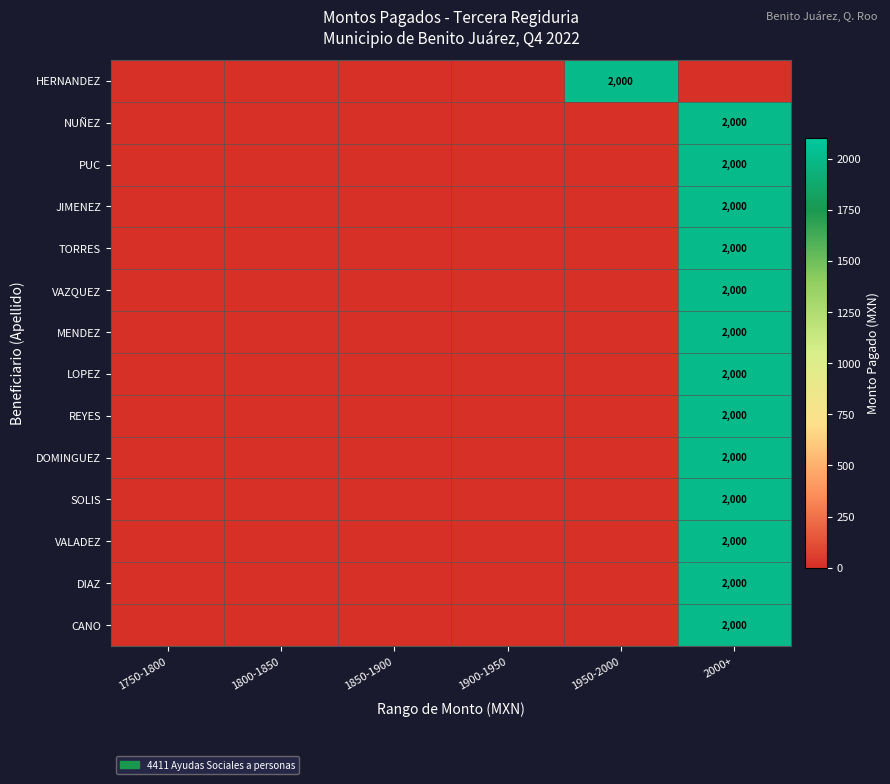

The value of REYES at 2000+ is 2000. True or false?

True